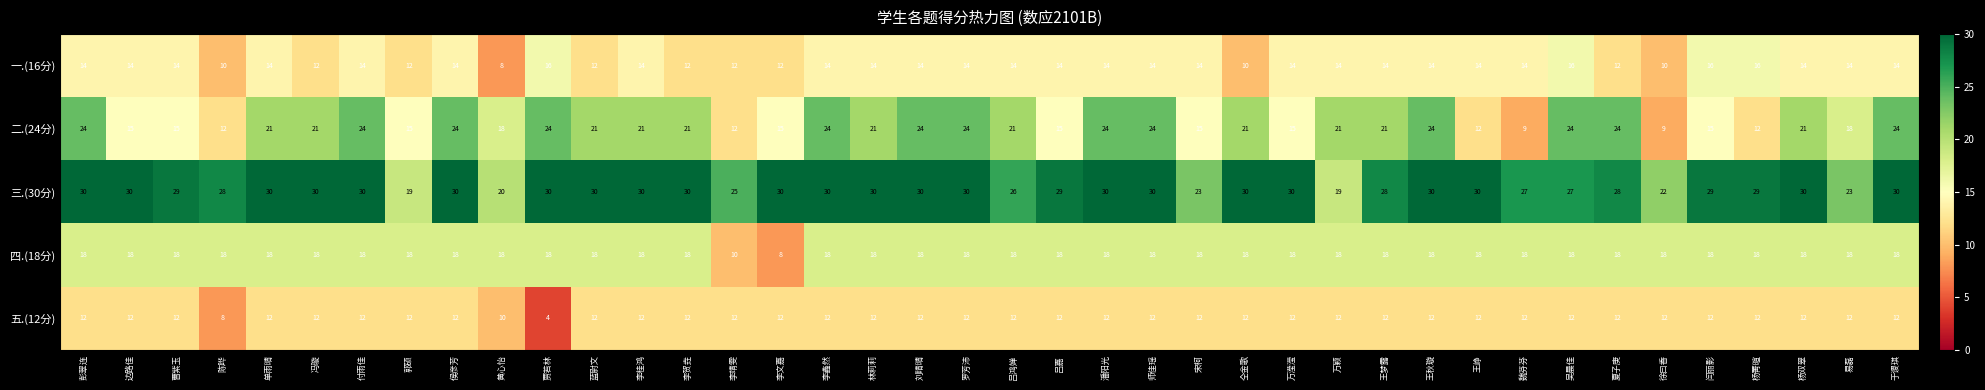

The value of 四.(18分) at 杨菁暄 is 24. True or false?

False